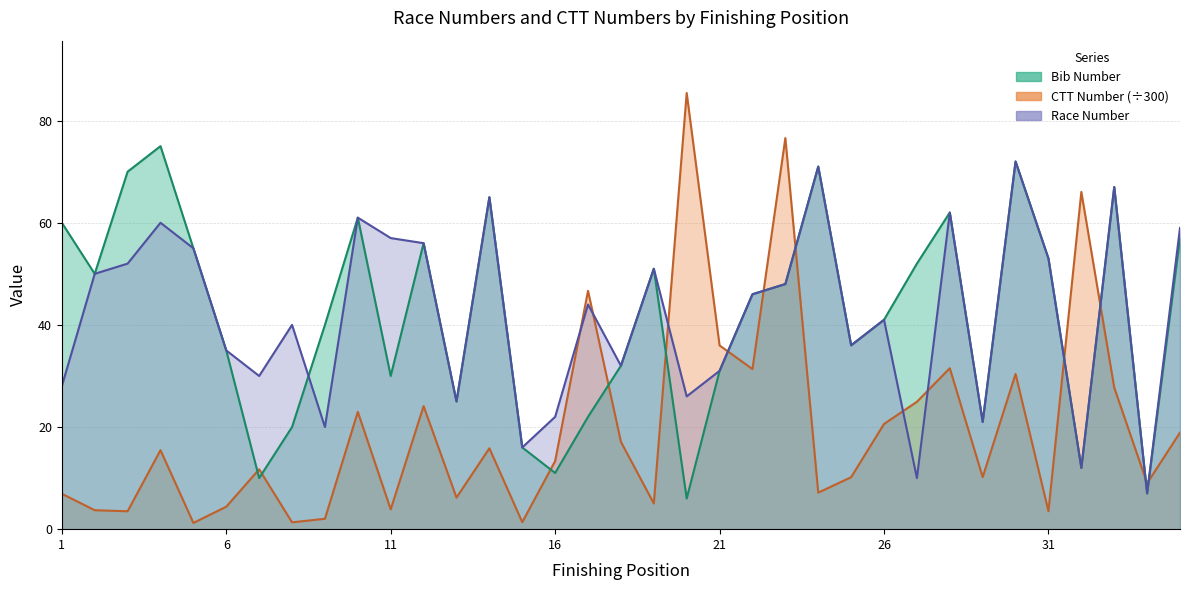

Rank the categories by ctt_number value from highest to lowest.

20, 23, 32, 17, 21, 28, 22, 30, 33, 27, 12, 10, 26, 35, 18, 14, 4, 16, 7, 29, 25, 34, 24, 1, 13, 19, 6, 11, 2, 31, 3, 9, 15, 8, 5